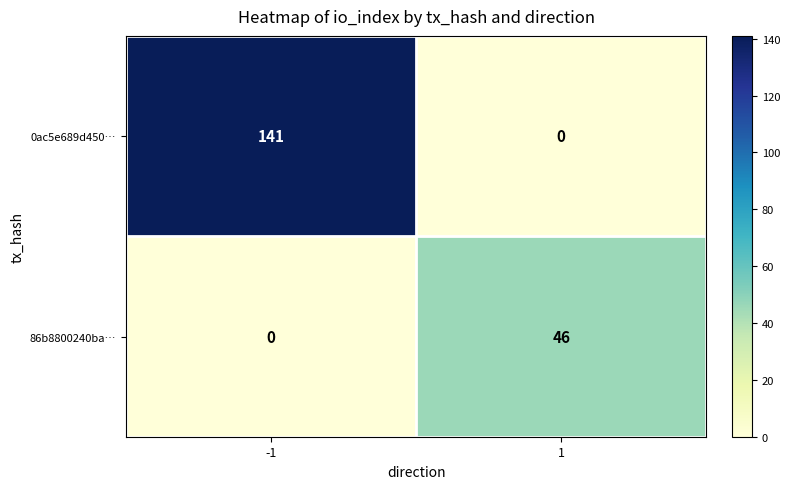

List the series in order of their overall mean, highest first.

0ac5e689d450…, 86b8800240ba…